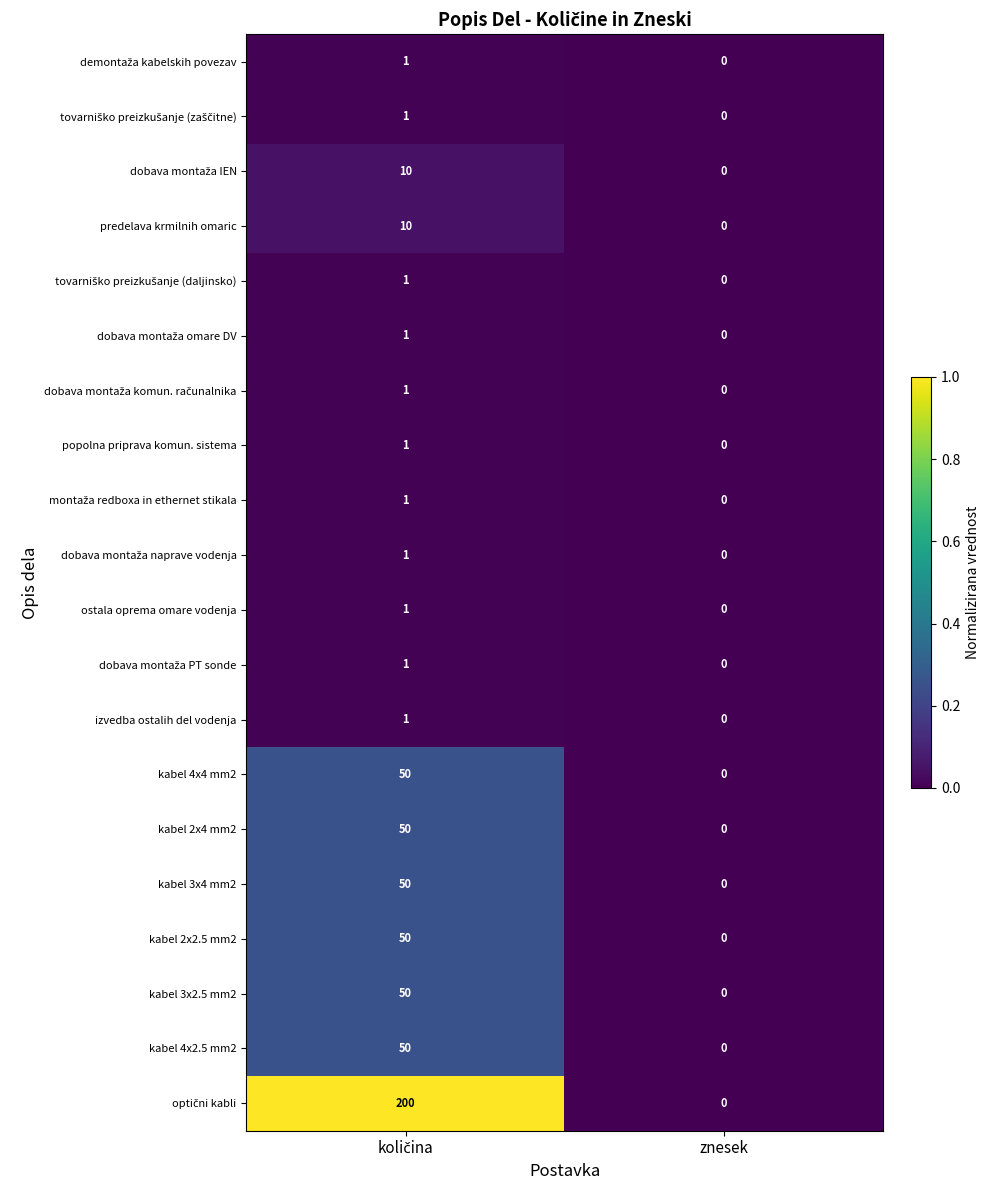

What is the difference between the maximum and minimum values in the kabel 4x2.5 mm2 series?

50